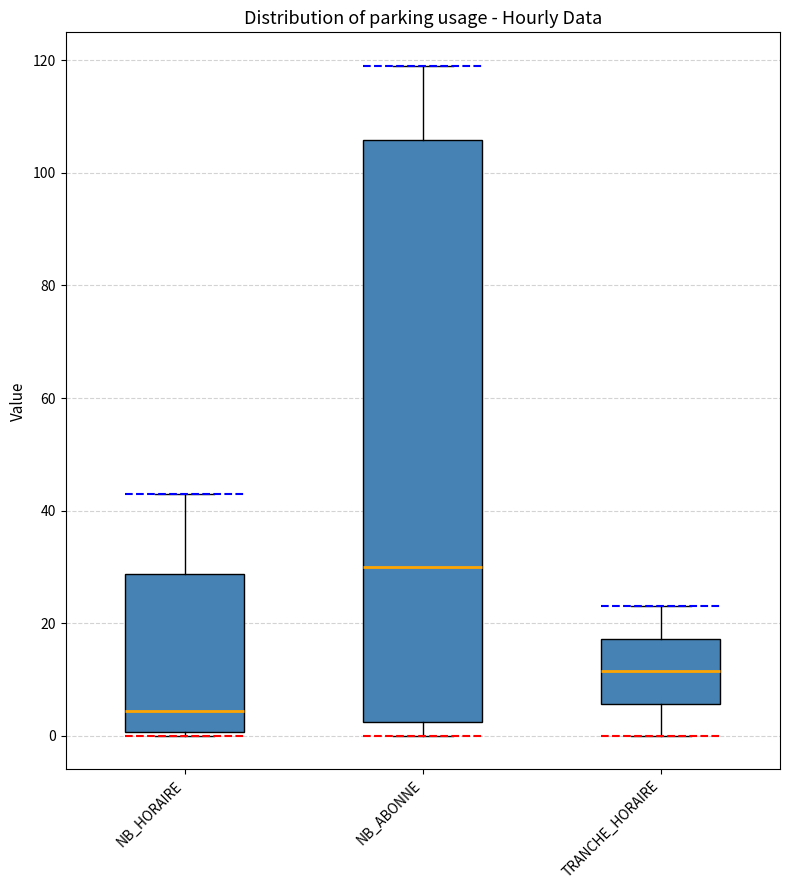

Reading left to right, read every box against the y-axis: the position of its median line, the range the box covers, and the ends of its whiskers. The values are not printed on the chart, so give them approximately, as read against the axis.

NB_HORAIRE: median 4, box 0 to 28, whiskers 0 (just below the box's lower edge) to 44
NB_ABONNE: median 30, box 2 to 106, whiskers 0 to 120
TRANCHE_HORAIRE: median 12, box 6 to 18, whiskers 0 to 24